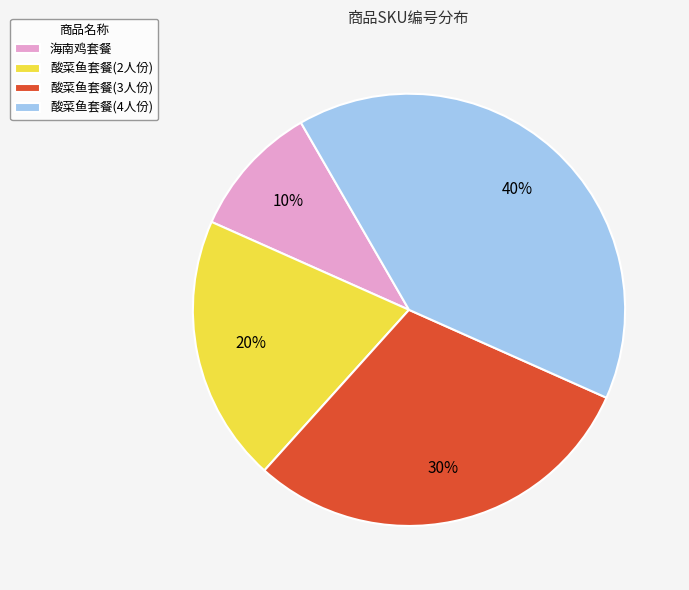

Approximately how many times larger is the value at 酸菜鱼套餐(2人份) compared to 酸菜鱼套餐(3人份)?

0.7